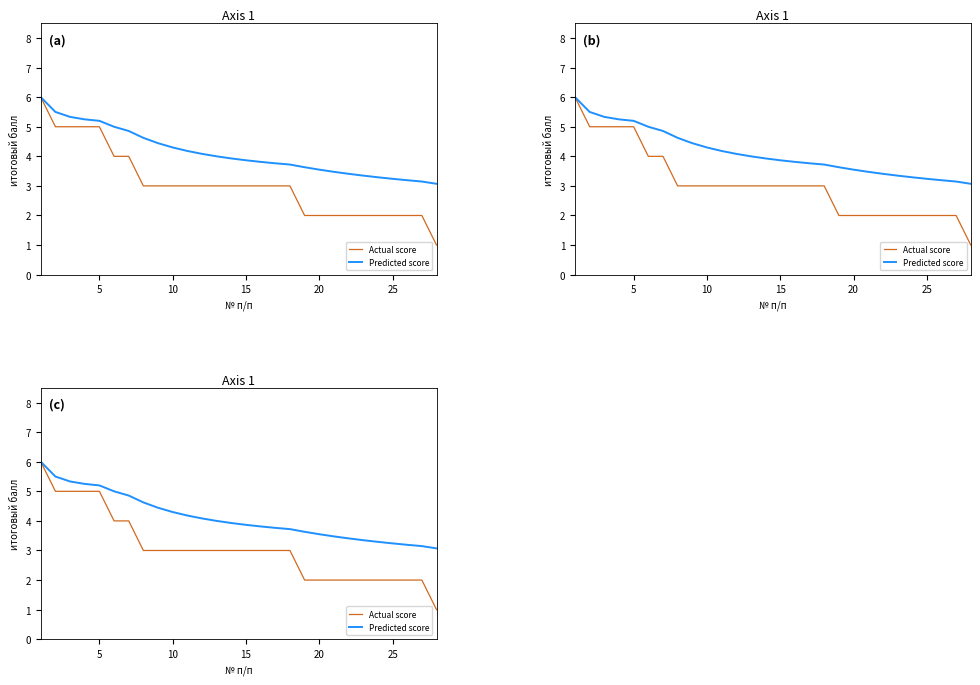

At 10, list the series in order from smallest to largest.

Actual score, Predicted score